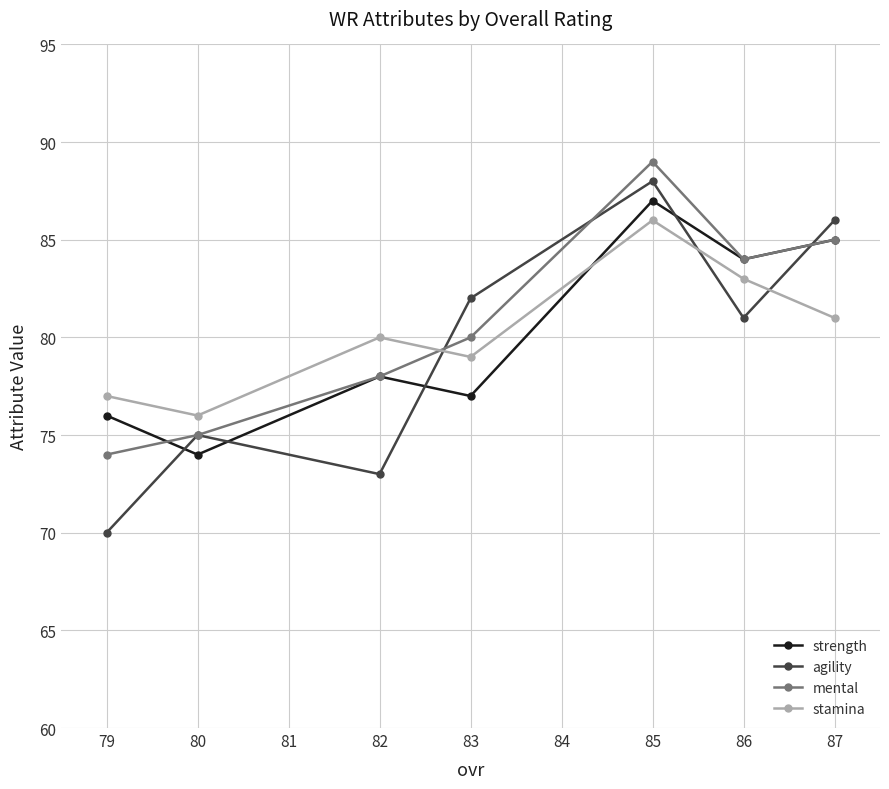

What is the value of the mental point at the 3rd from the left?

78